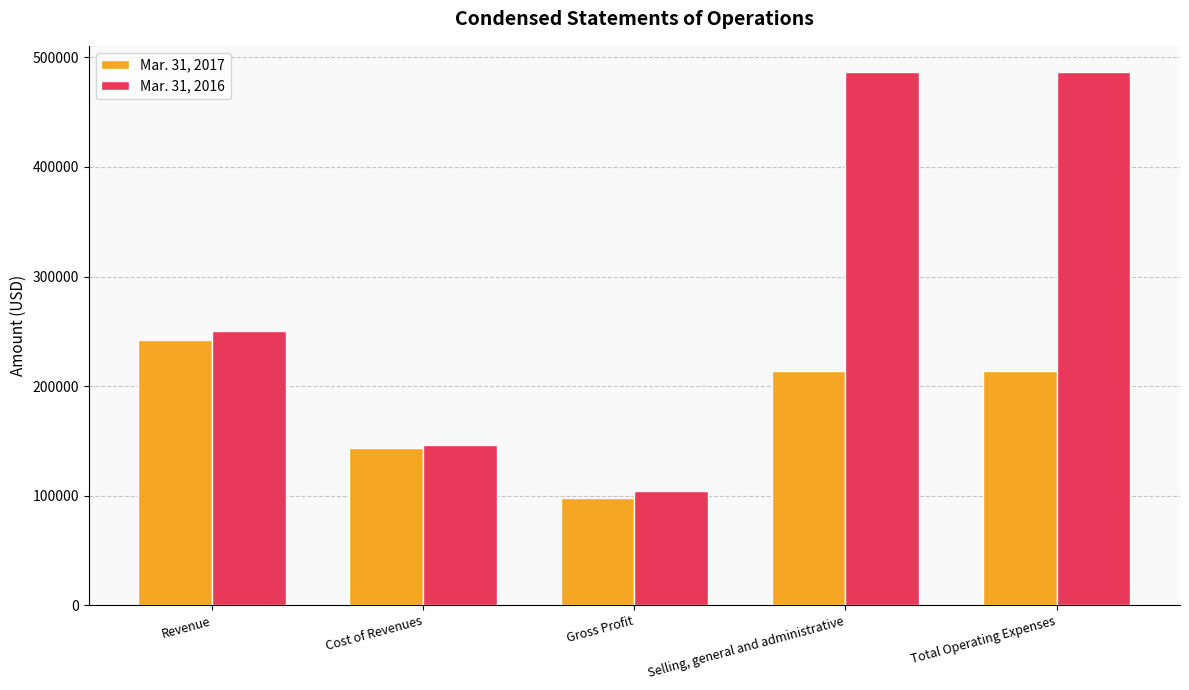

How many data points in Mar. 31, 2016 are less than 250712?

2